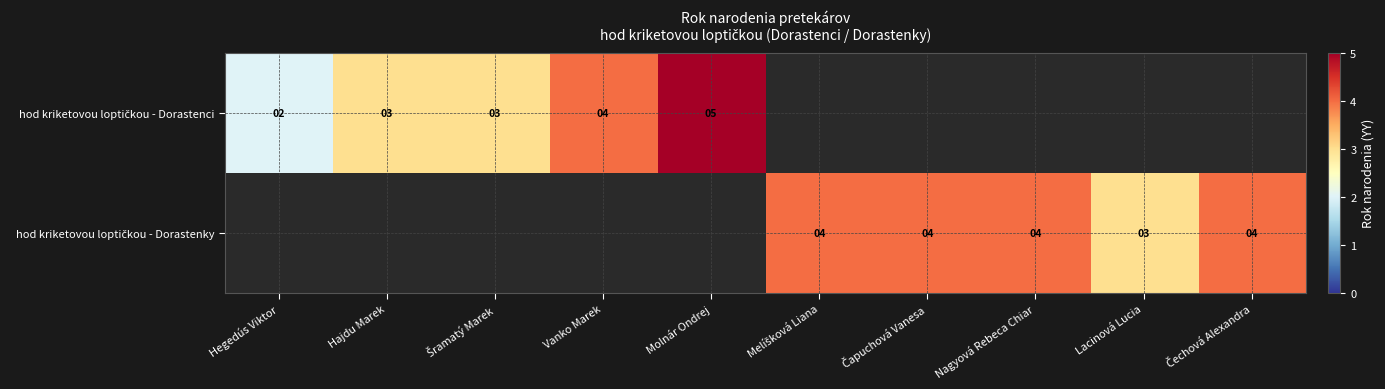

Which category has the highest value in the hod kriketovou loptičkou - Dorastenky series?

Melíšková Liana